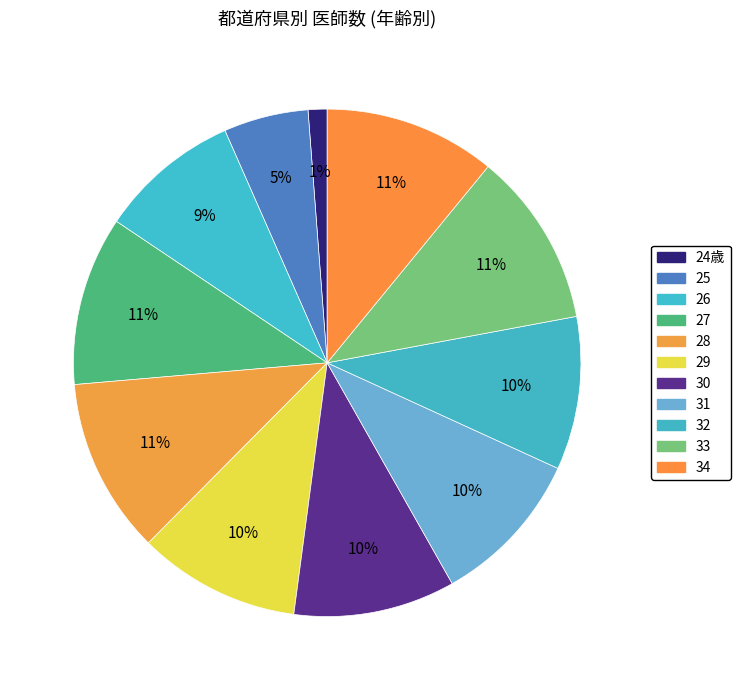

What is the smallest slice in the pie chart?

24歳